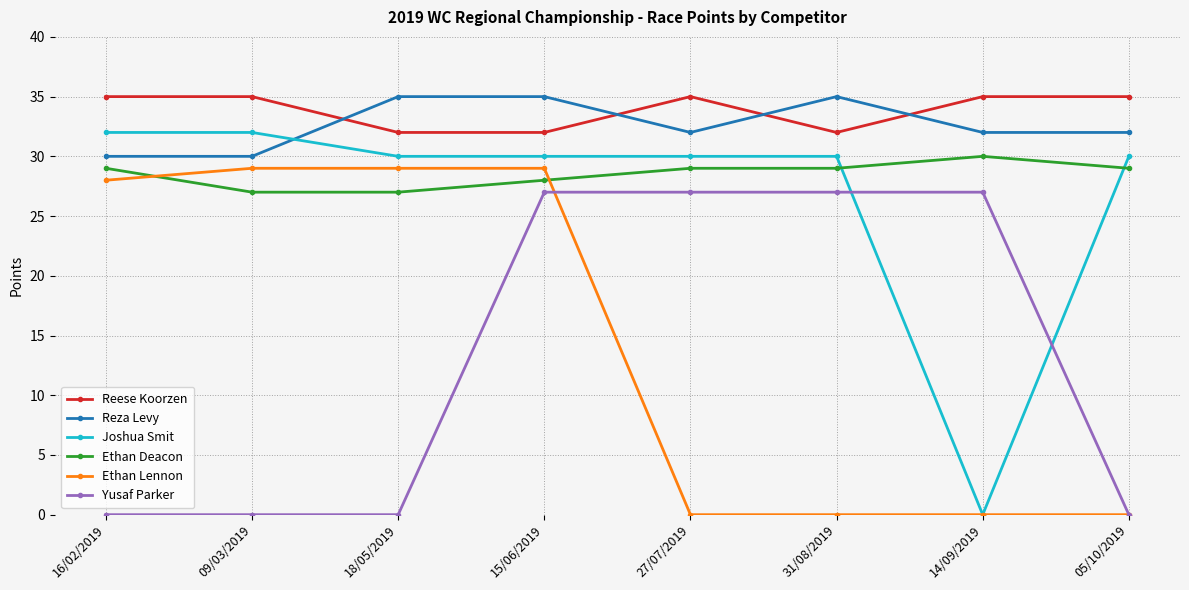

Rank the series at 27/07/2019 from lowest to highest value.

Ethan Lennon, Yusaf Parker, Ethan Deacon, Joshua Smit, Reza Levy, Reese Koorzen